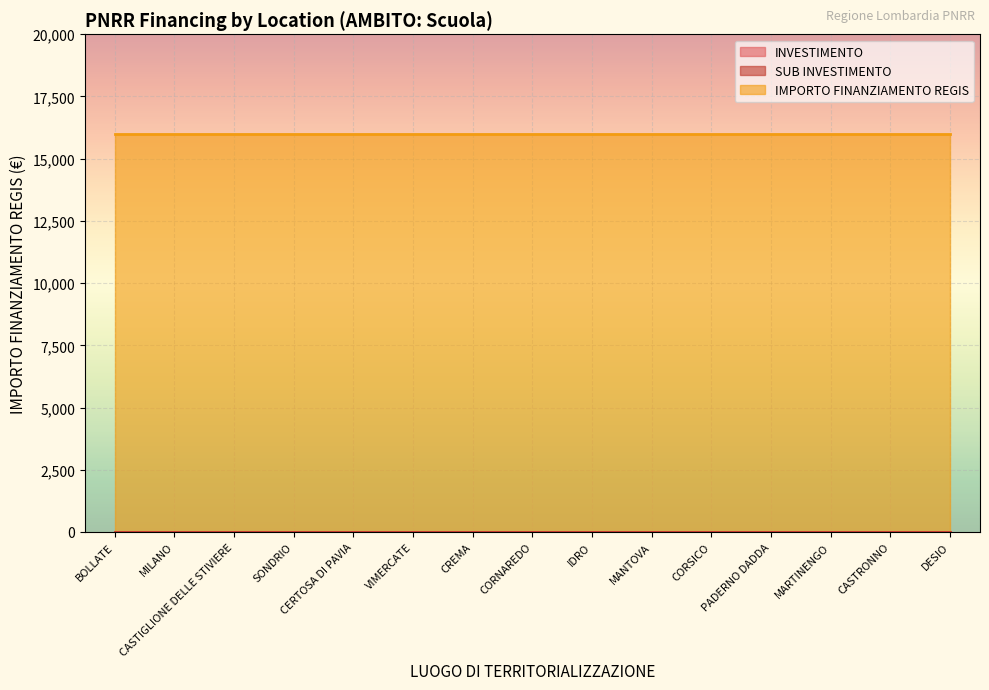

True or false: SUB INVESTIMENTO and INVESTIMENTO intersect in this chart.

False